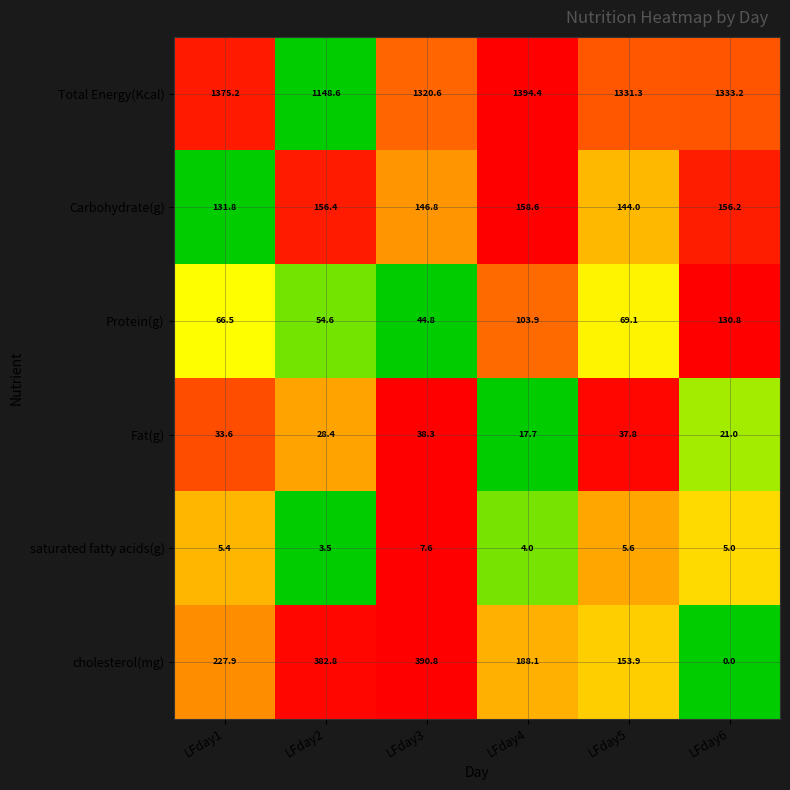

What is the difference between the maximum and minimum values in the Carbohydrate(g) series?

26.8